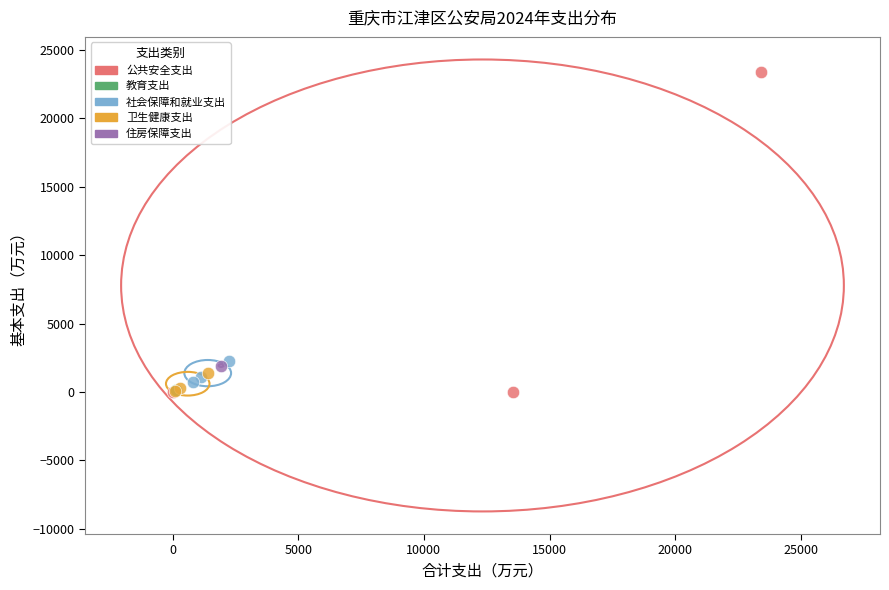

What are all the series names shown in the legend?

公共安全支出, 教育支出, 社会保障和就业支出, 卫生健康支出, 住房保障支出